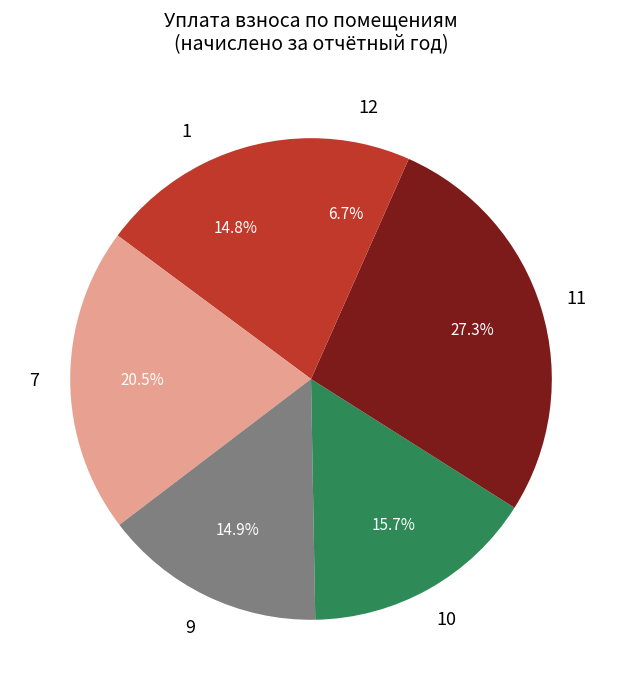

How many slices are in this pie chart?

6